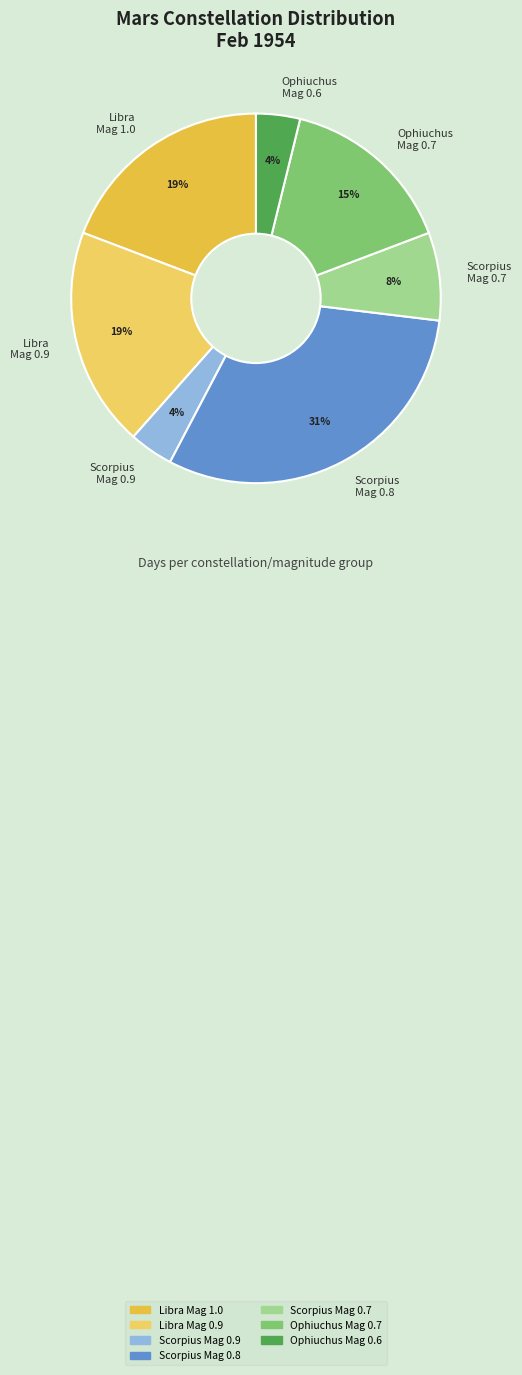

Is there a majority slice in this chart?

No